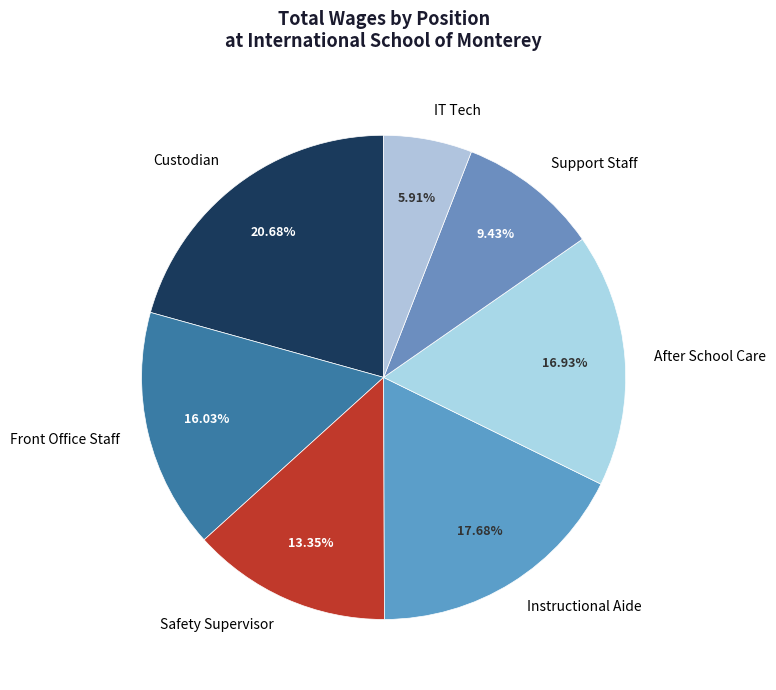

Approximately how many times larger is the value at Safety Supervisor compared to Instructional Aide?

0.8